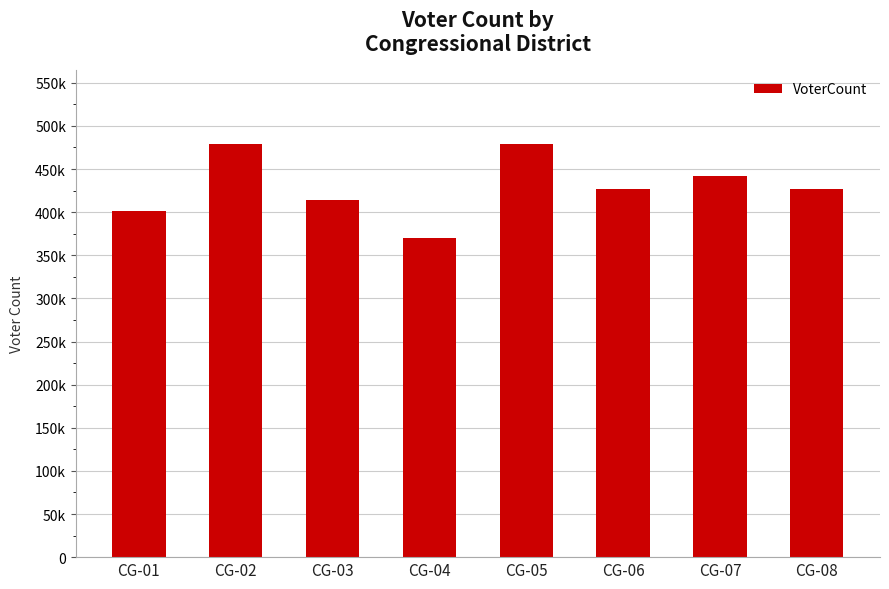

Does the chart contain any negative values?

No